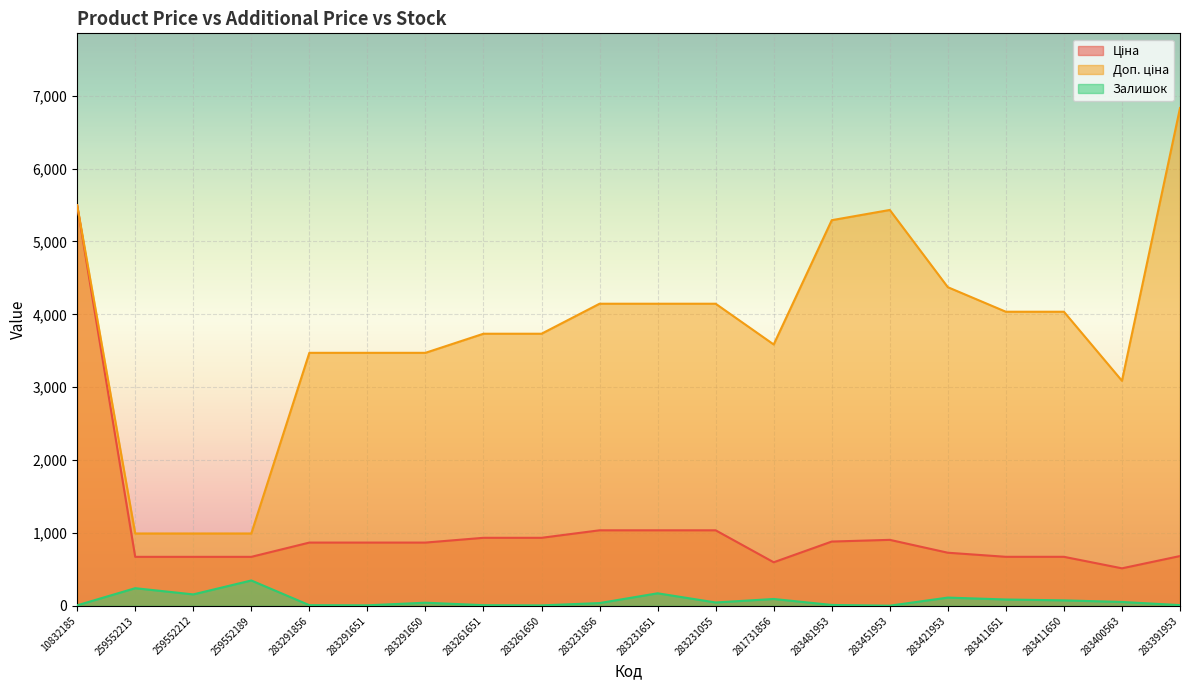

What is the sum of all Залишок values?

1530.0